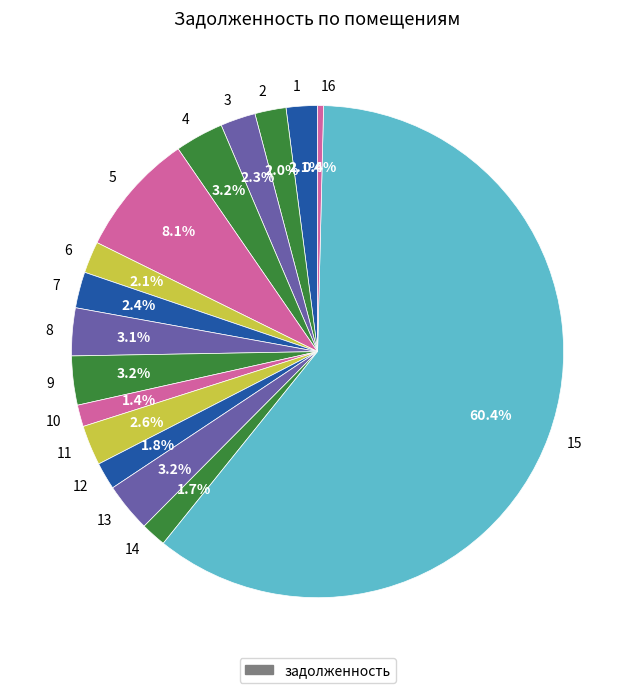

To the nearest percent, what portion does 6 represent?

2%